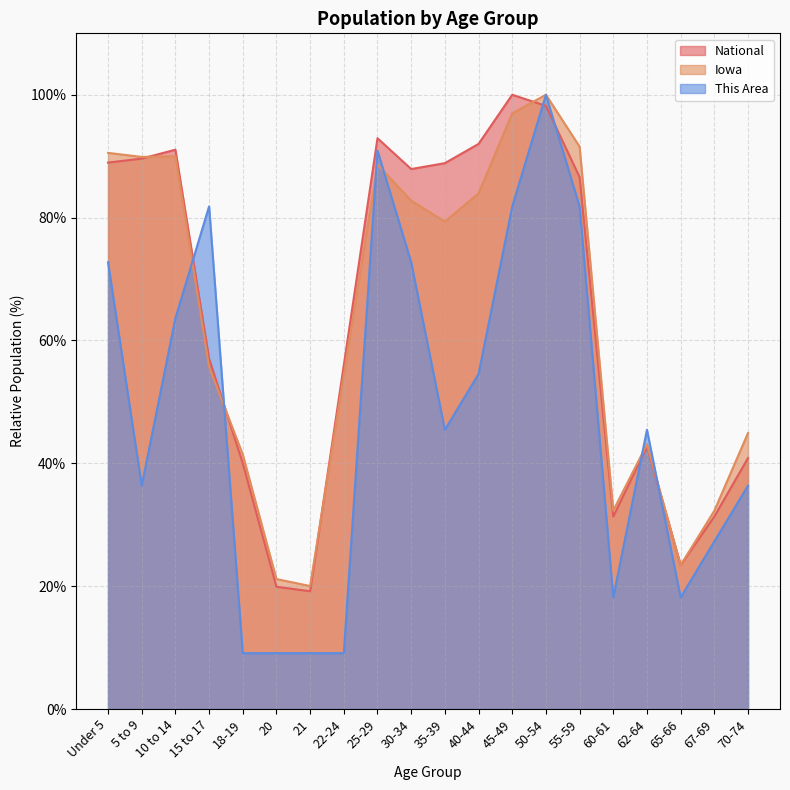

What is the value of the National point at the 15th from the left?

86.6